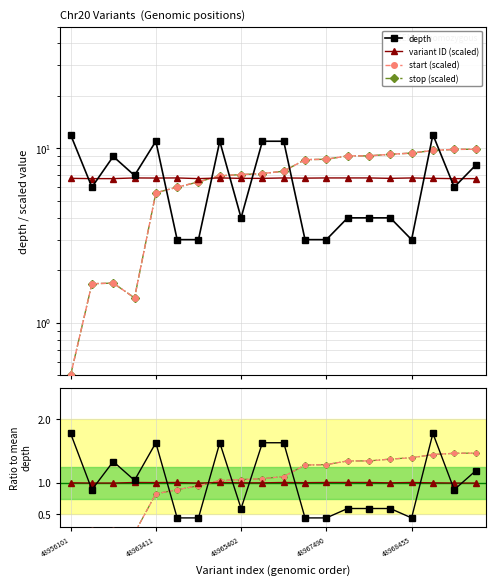

The value of depth at 9 is 2.5. True or false?

False